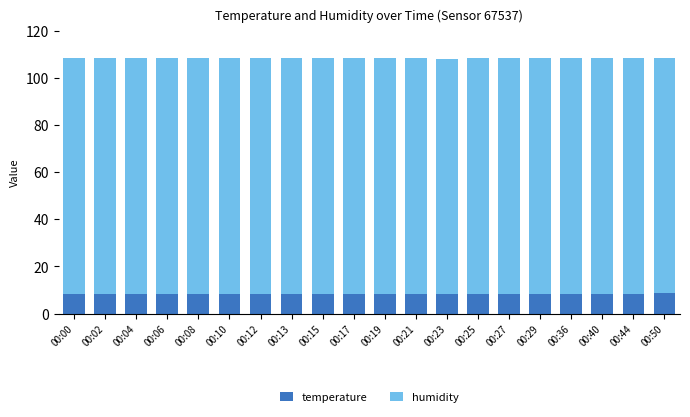

What is the lowest value of the temperature series?

8.2